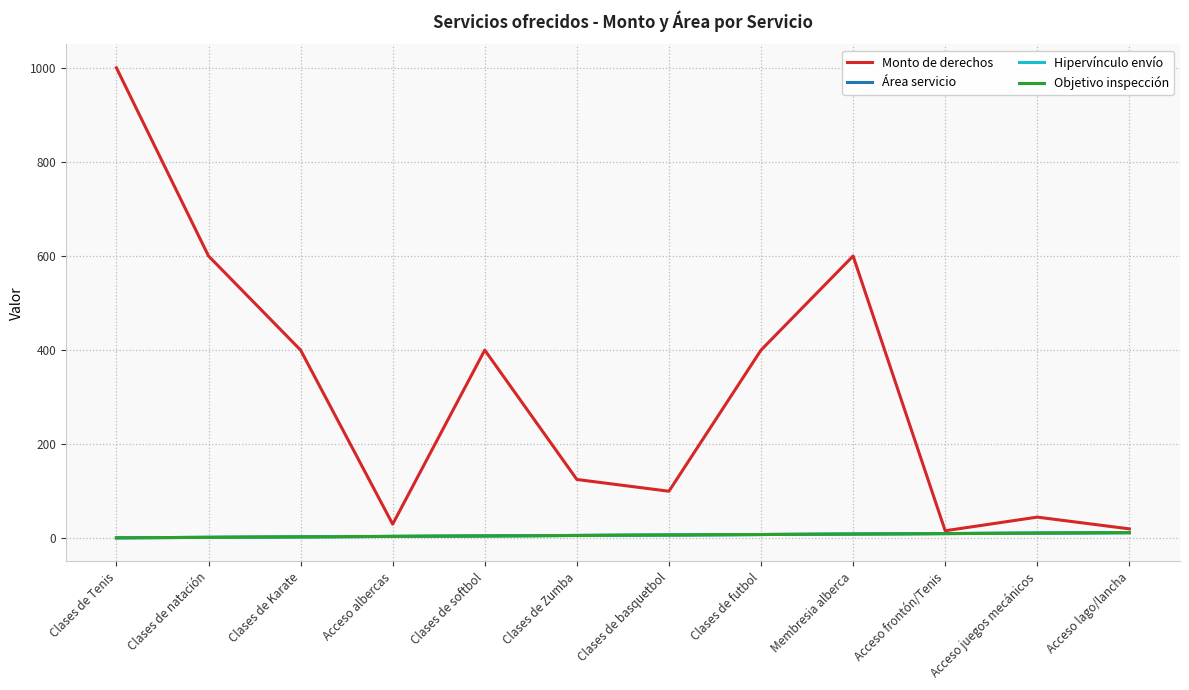

Reading left to right, transcribe all the data shown in this chart.

Monto de derechos: 1000	600	400	30	400	125	100	400	600	16	45	20
Área servicio: 1	2	3	4	5	6	7	8	9	10	11	12
Hipervínculo envío: 1	2	3	4	5	6	7	8	9	10	11	12
Objetivo inspección: 1	2	3	4	5	6	7	8	9	10	11	12